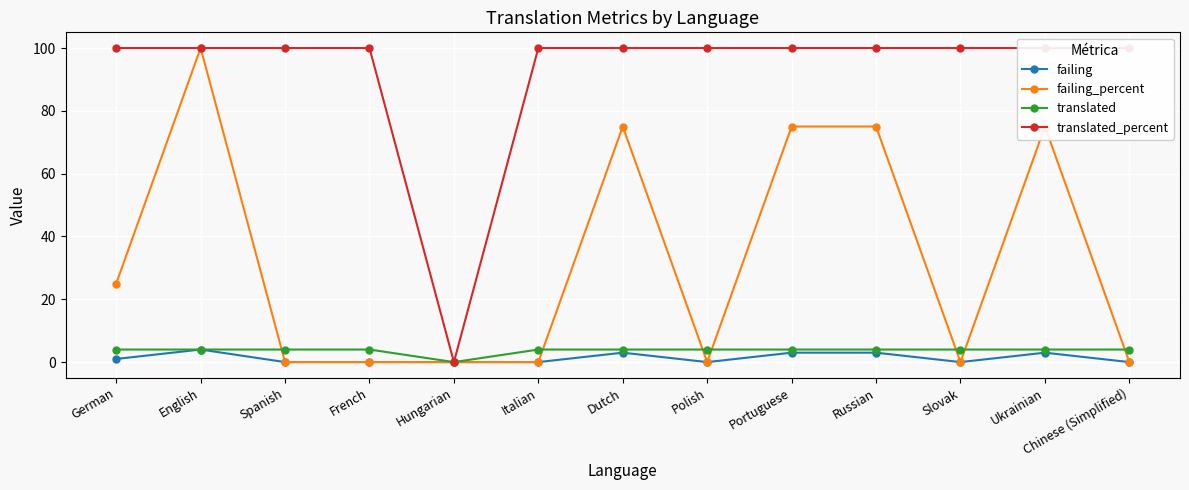

In failing_percent, how many points are higher than both neighbors (excluding endpoints)?

3